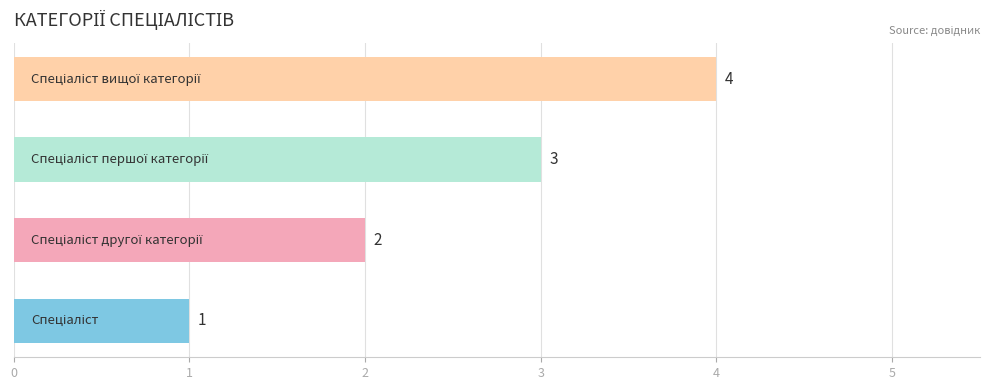

What is the smallest value displayed?

1